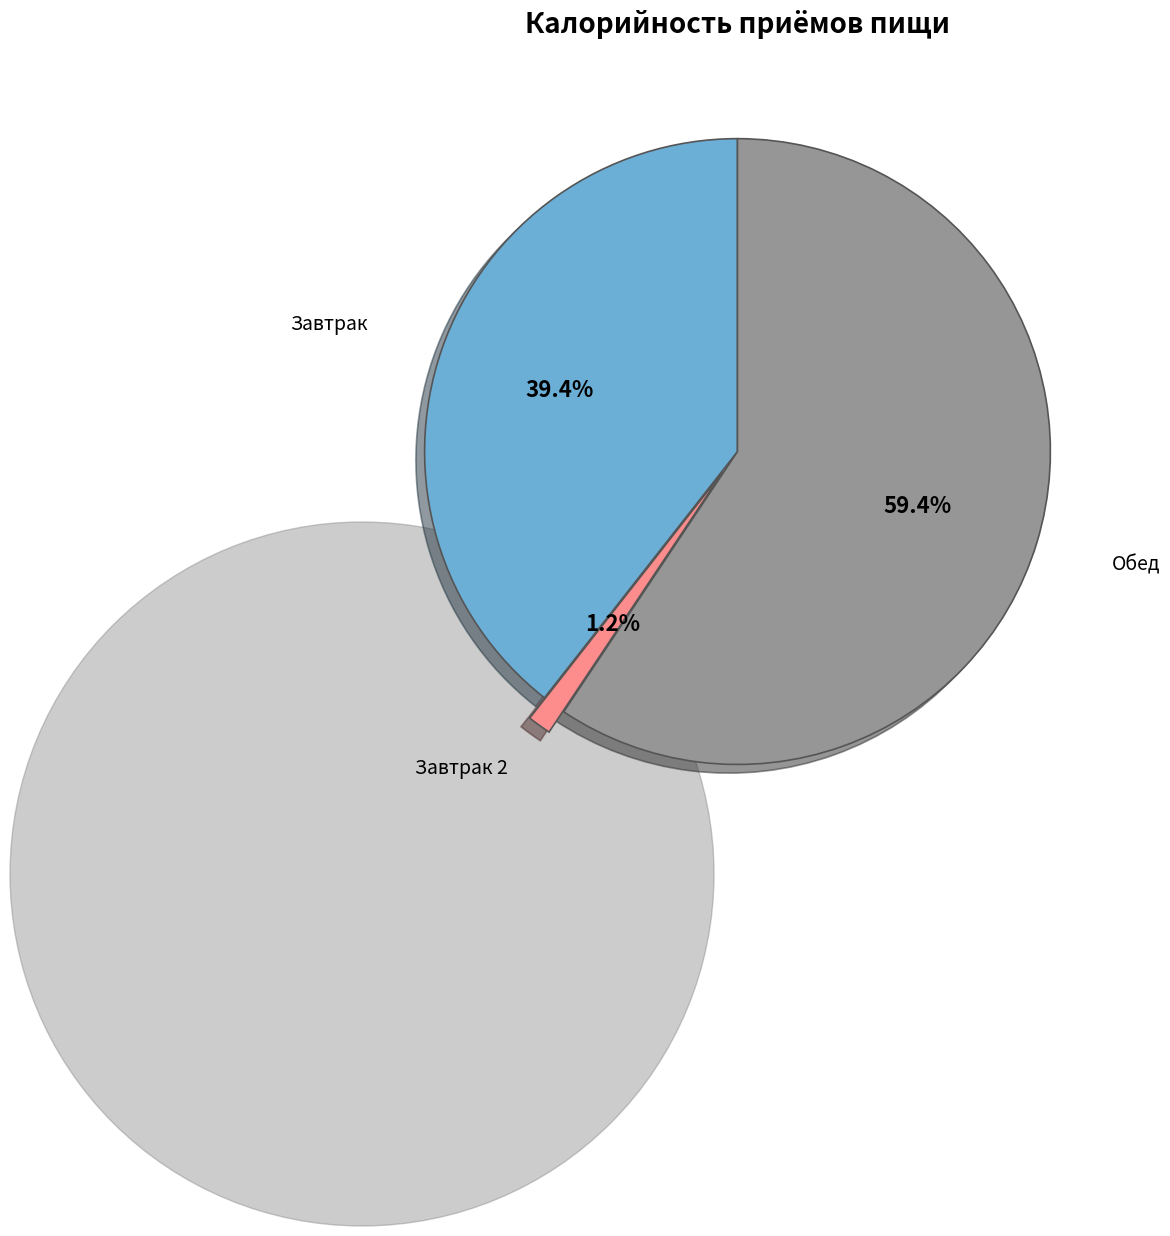

True or false: Завтрак accounts for 32% of the total.

False